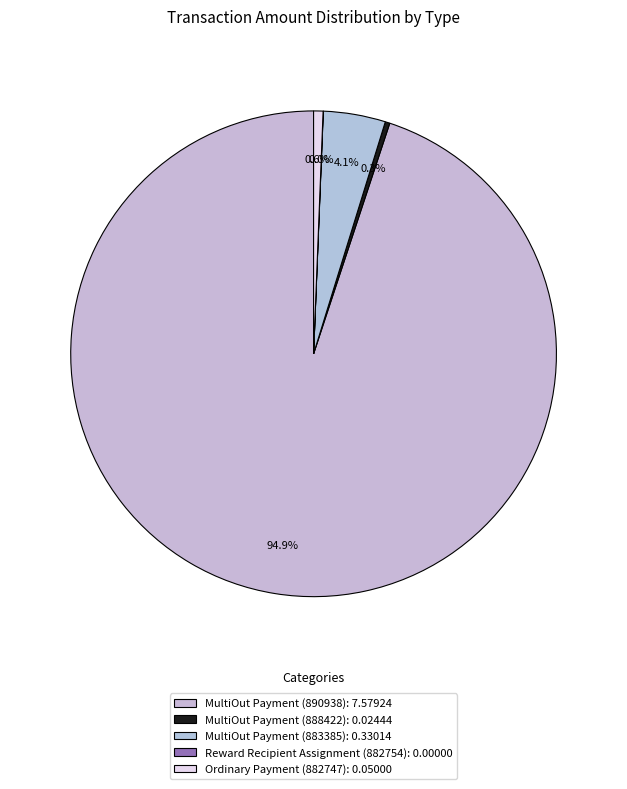

What is the change in value from MultiOut Payment (890938) to Reward Recipient Assignment (882754)?

-7.6